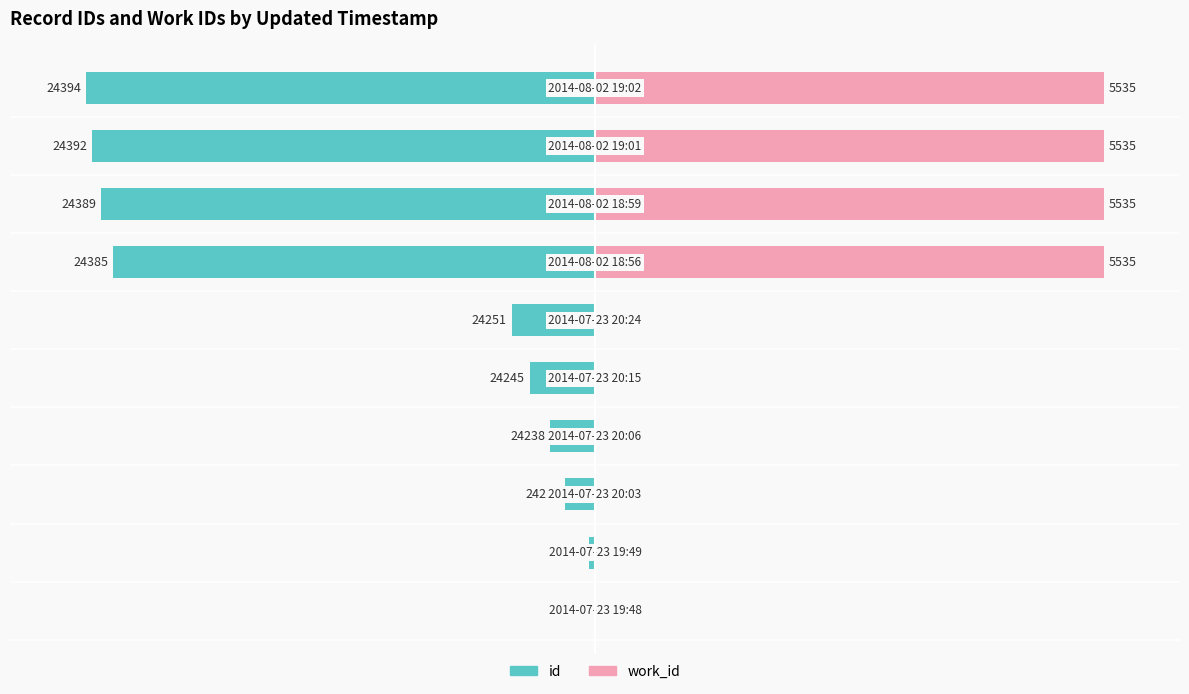

How many data points in work_id are above 0?

4